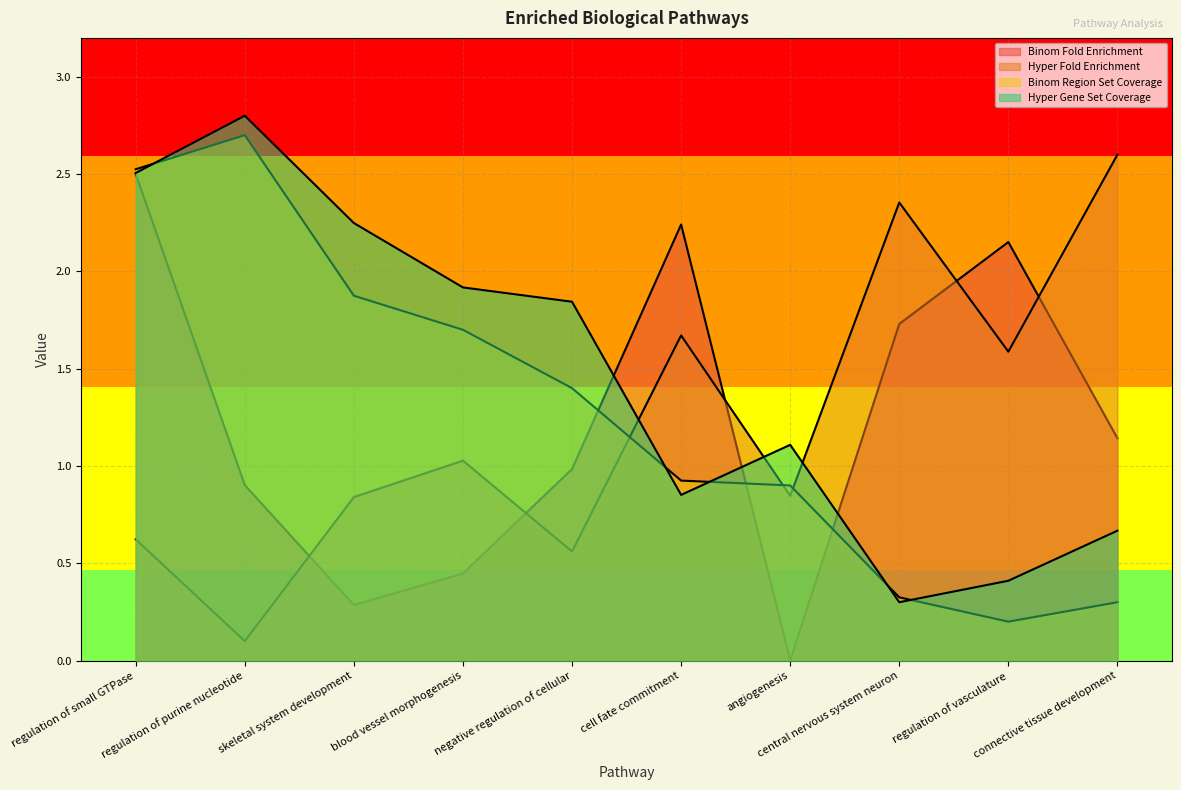

List the labels in order of Binom Region Set Coverage value, largest first.

regulation of purine nucleotide, regulation of small GTPase, skeletal system development, blood vessel morphogenesis, negative regulation of cellular, cell fate commitment, angiogenesis, central nervous system neuron, connective tissue development, regulation of vasculature